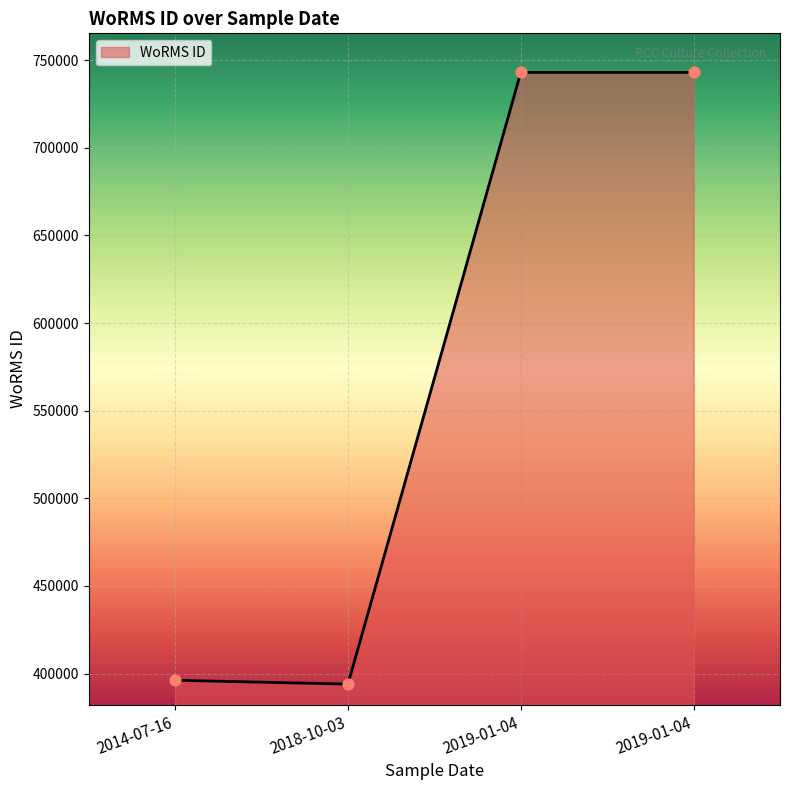

Count the number of data series in this chart.

1